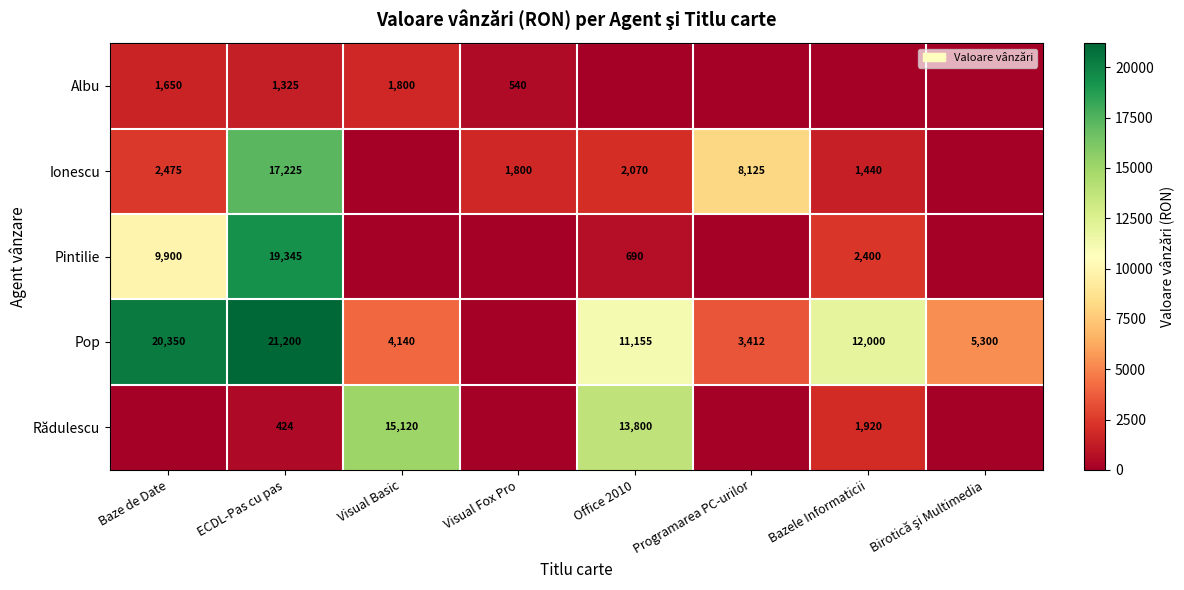

Is it true that Rădulescu equals 424 at ECDL-Pas cu pas?

True